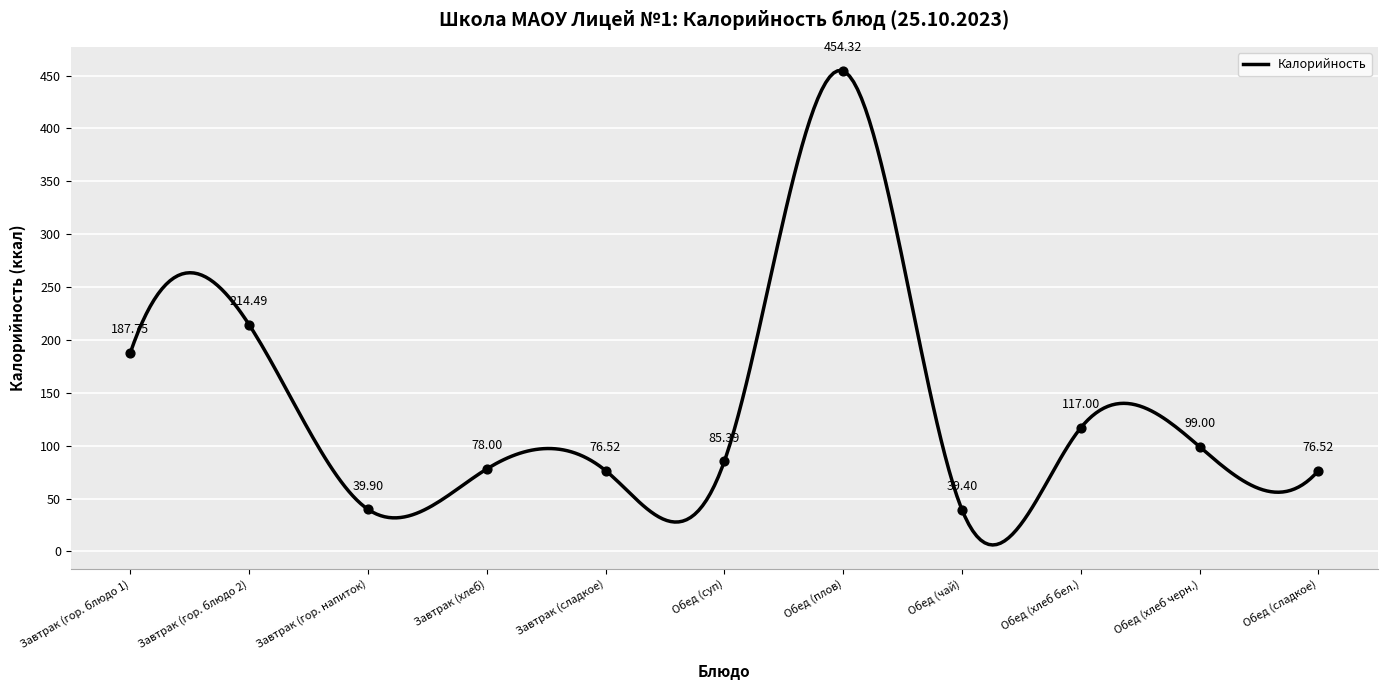

What is the change in value from Обед (суп) to Обед (сладкое)?

-8.9